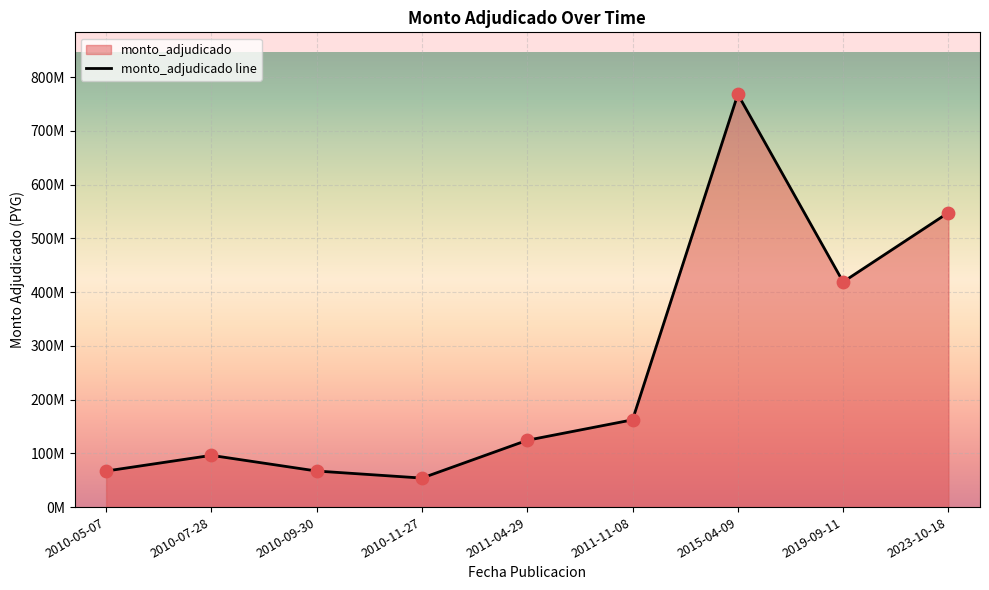

What is the change in value from 2010-05-07 to 2015-04-09?

+701145000